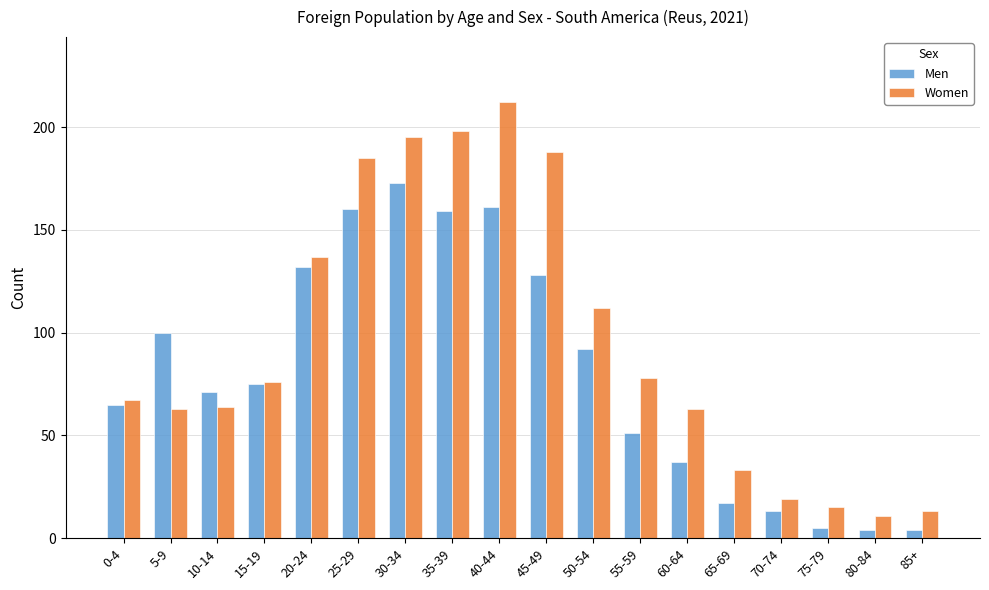

At which category is the sum across all series the highest?

40-44